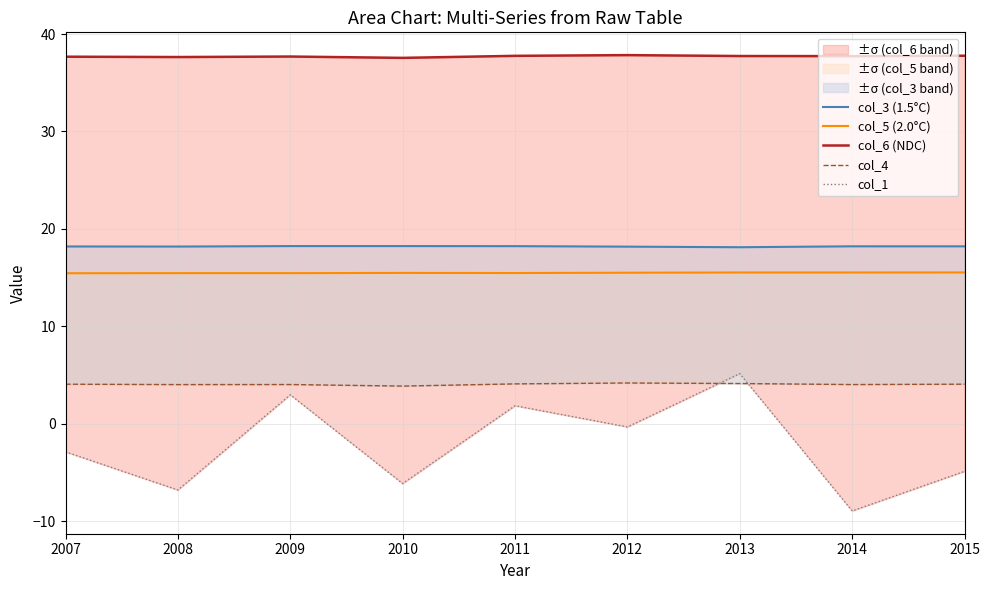

Reading left to right, transcribe all the data shown in this chart.

col_3 (1.5°C): 2007=18.2	2008=18.2	2009=18.2	2010=18.2	2011=18.2	2012=18.2	2013=18.1	2014=18.2	2015=18.2
col_5 (2.0°C): 2007=15.4	2008=15.4	2009=15.4	2010=15.5	2011=15.5	2012=15.5	2013=15.5	2014=15.5	2015=15.5
col_6 (NDC): 2007=37.7	2008=37.6	2009=37.7	2010=37.6	2011=37.8	2012=37.8	2013=37.7	2014=37.7	2015=37.8
col_4: 2007=4.0	2008=4.0	2009=4.0	2010=3.9	2011=4.1	2012=4.2	2013=4.1	2014=4.0	2015=4.0
col_1: 2007=-2.9	2008=-6.8	2009=3.0	2010=-6.2	2011=1.8	2012=-0.3	2013=5.1	2014=-9.0	2015=-4.9